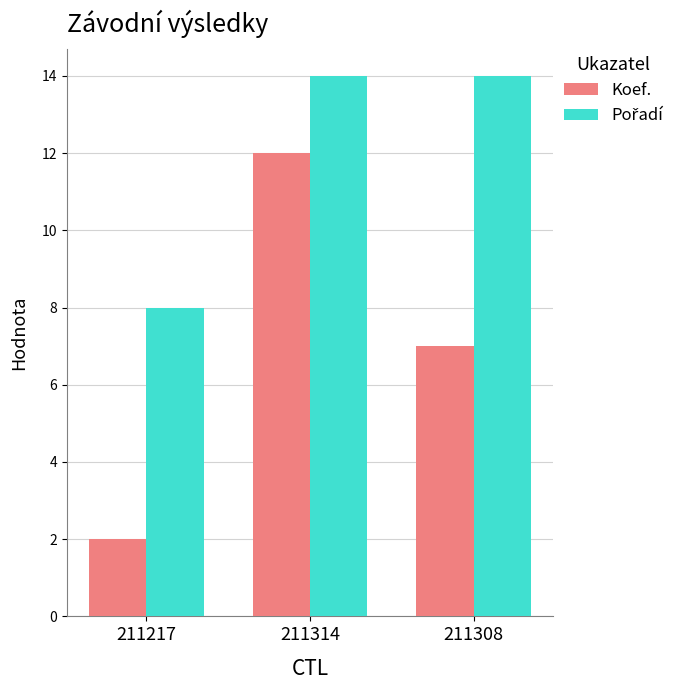

How many bars are there in each group?

2